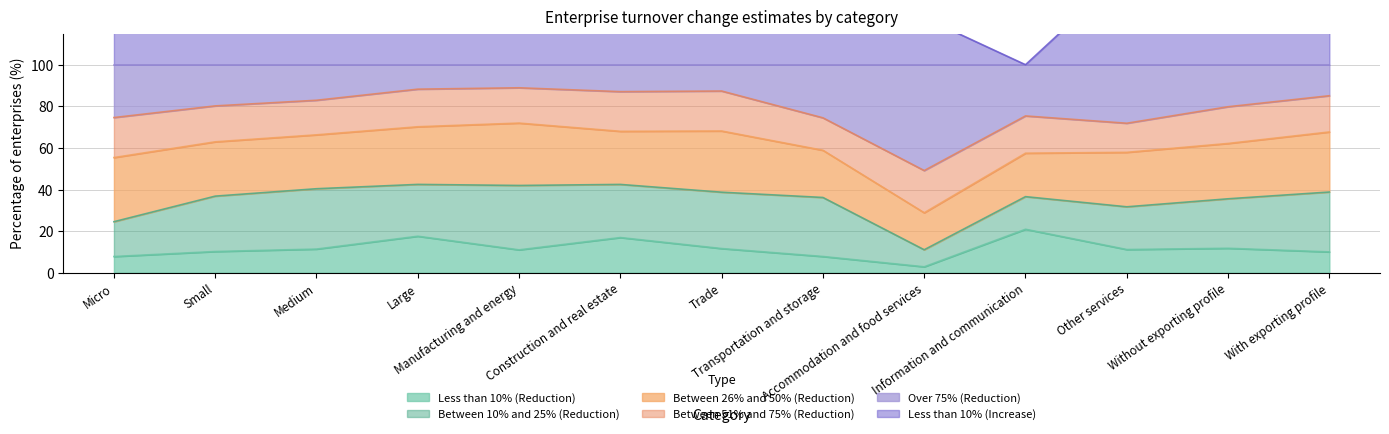

At which category is the sum across all series the highest?

Large